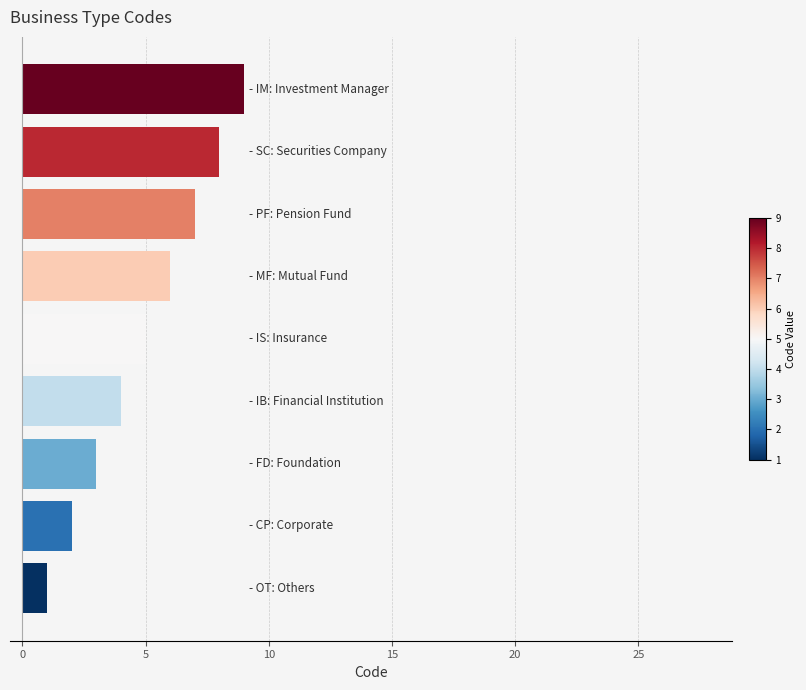

What is the greatest value displayed?

9